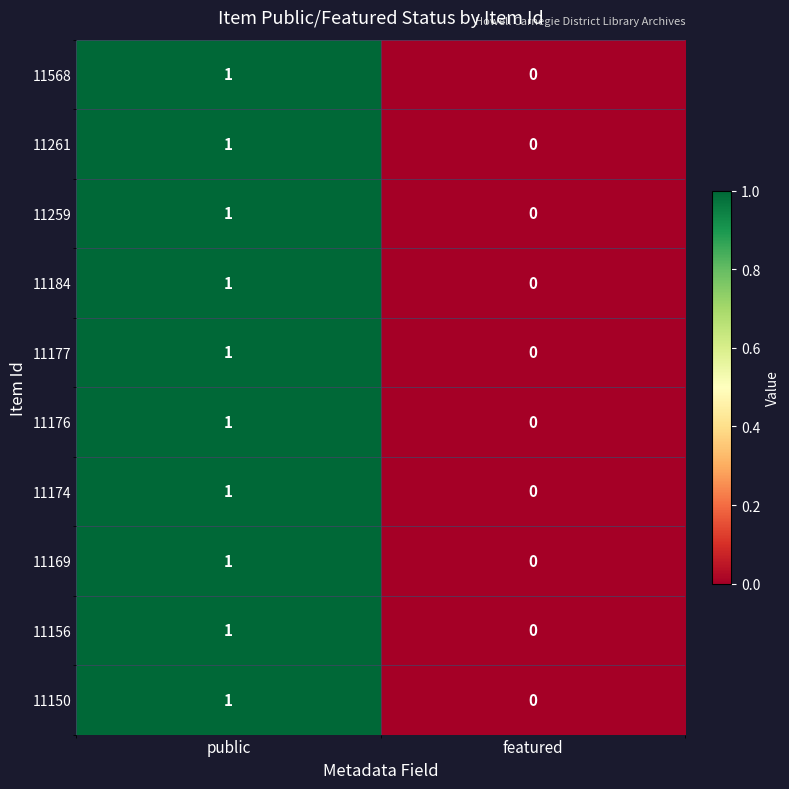

Rank the categories by 11174 value from lowest to highest.

featured, public